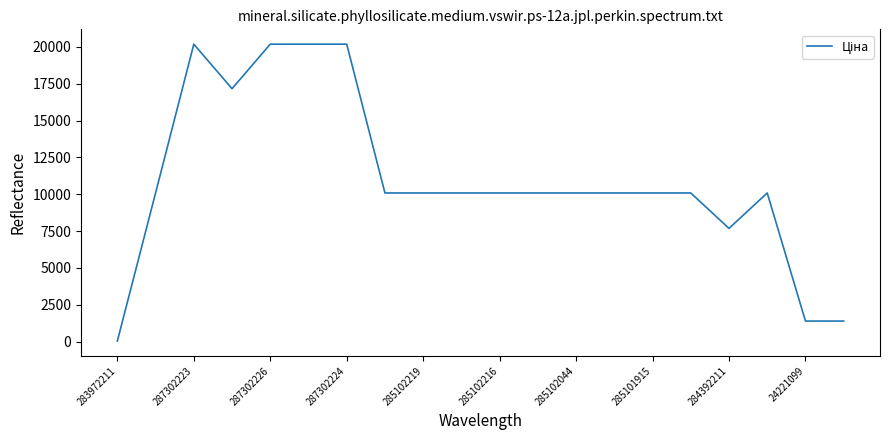

What is the difference between the maximum and minimum values?

20153.9